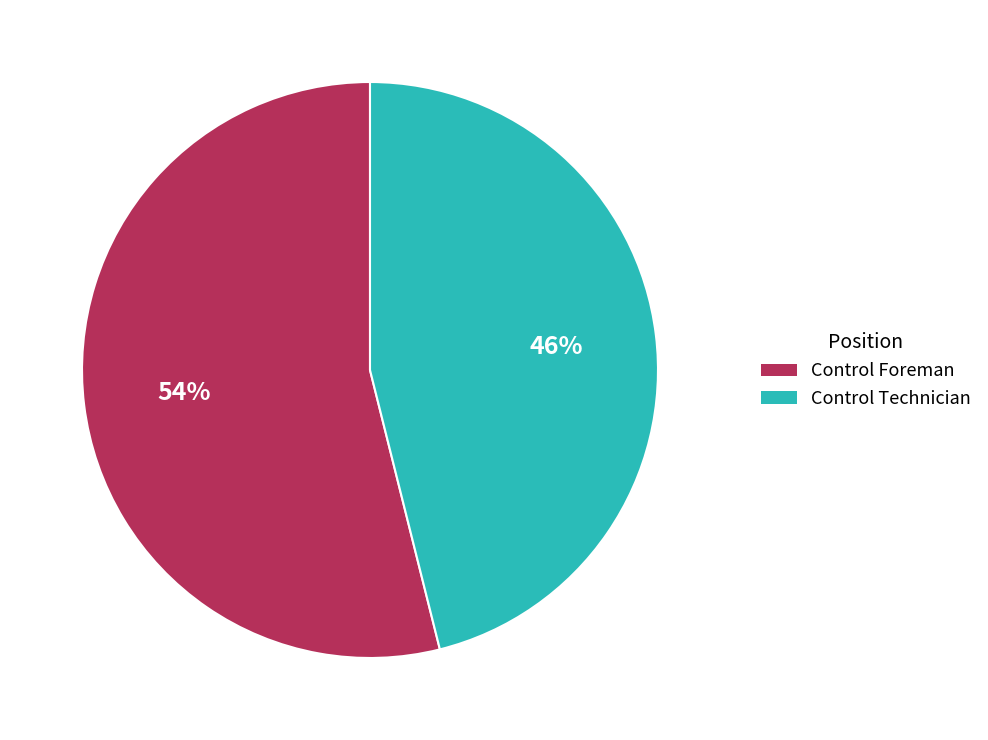

How many segments does this pie chart have?

2